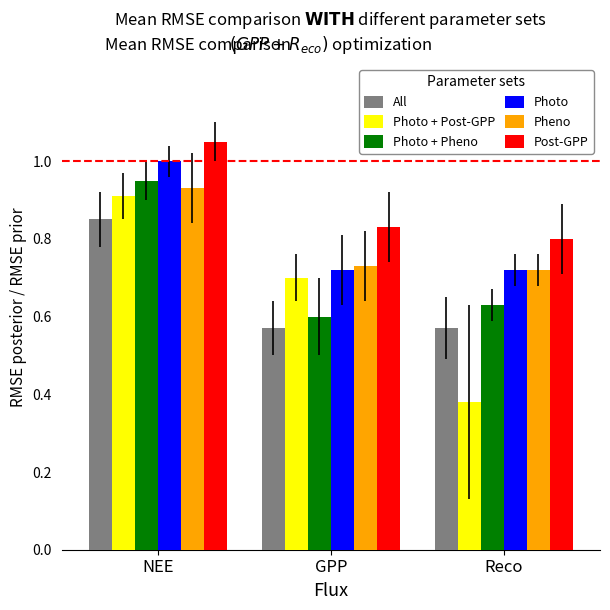

What is the sum of all Post-GPP values?

2.7